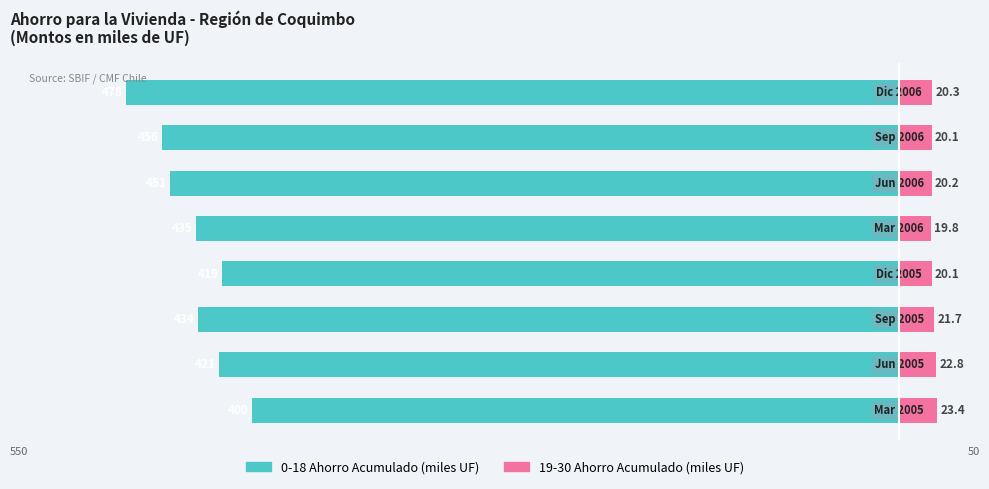

What is the smallest value displayed?

-478.1